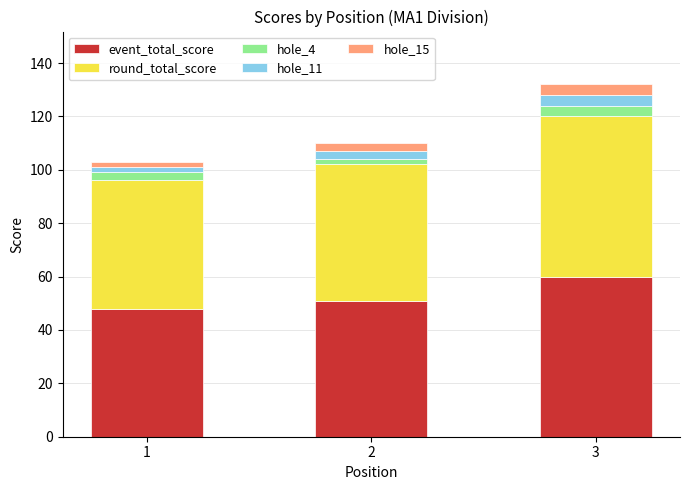

What is the difference between the maximum and minimum values in the event_total_score series?

12